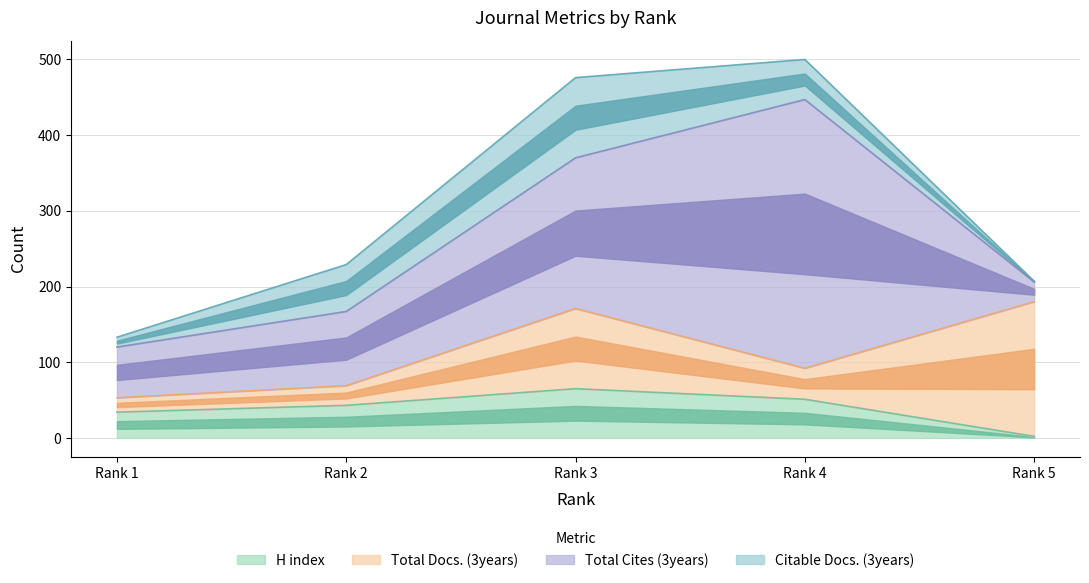

Which series has the largest range (max minus min)?

Total Cites (3years)